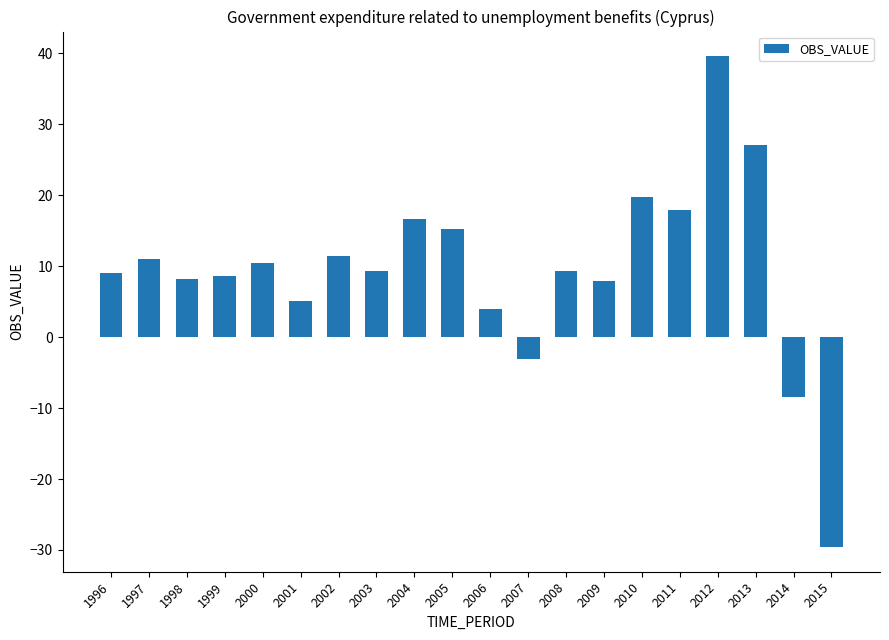

How many positive values are there?

17